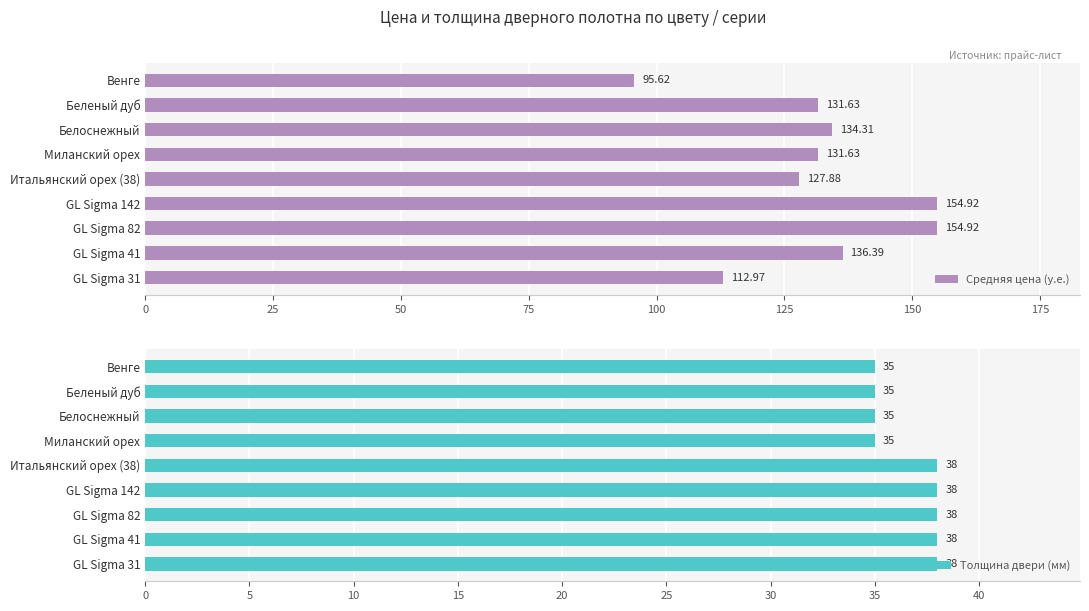

What is the minimum value shown in the chart?

35.0